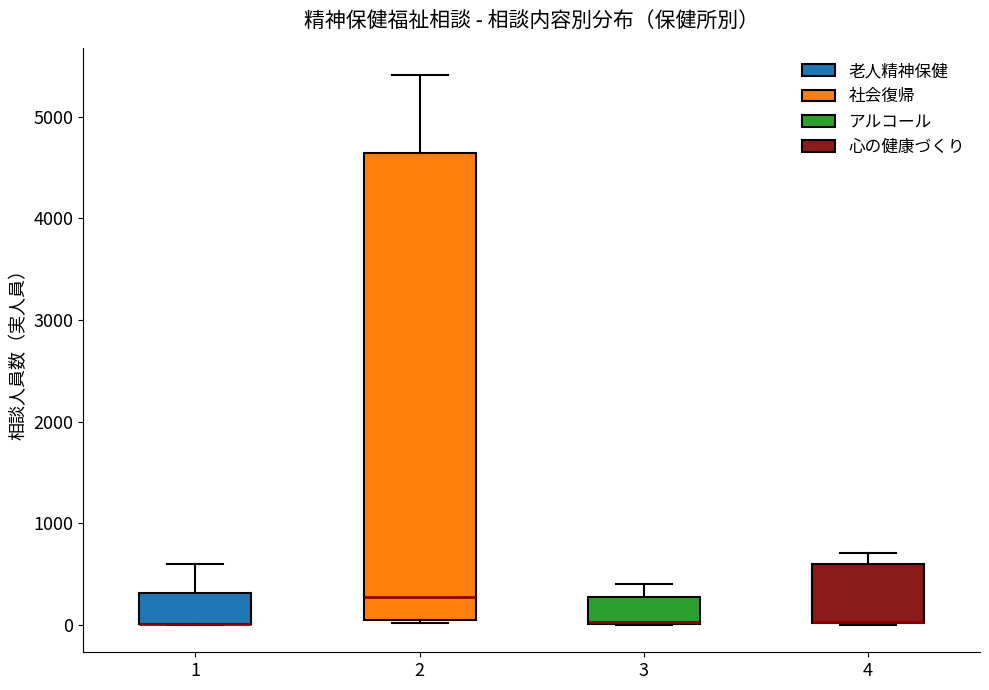

Reading left to right, transcribe this box plot: for each box, give where its median line is, the range the box spans, and where its two whiskers end, as read against the y-axis. The values are not printed on the chart, so give them approximately, as read against the axis.

1: median 0 (drawn on the box's lower edge), box 0 to 300, whiskers 0 to 600
2: median 300, box 0 to 4600, whiskers 0 to 5400
3: median 0 (drawn on the box's lower edge), box 0 to 300, whiskers 0 to 400
4: median 0 (drawn on the box's lower edge), box 0 to 600, whiskers 0 to 700